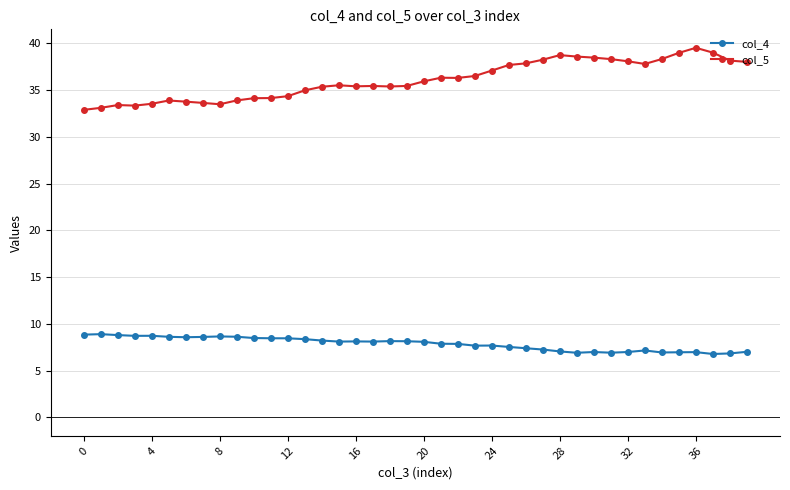

What is the smallest value displayed?

6.8